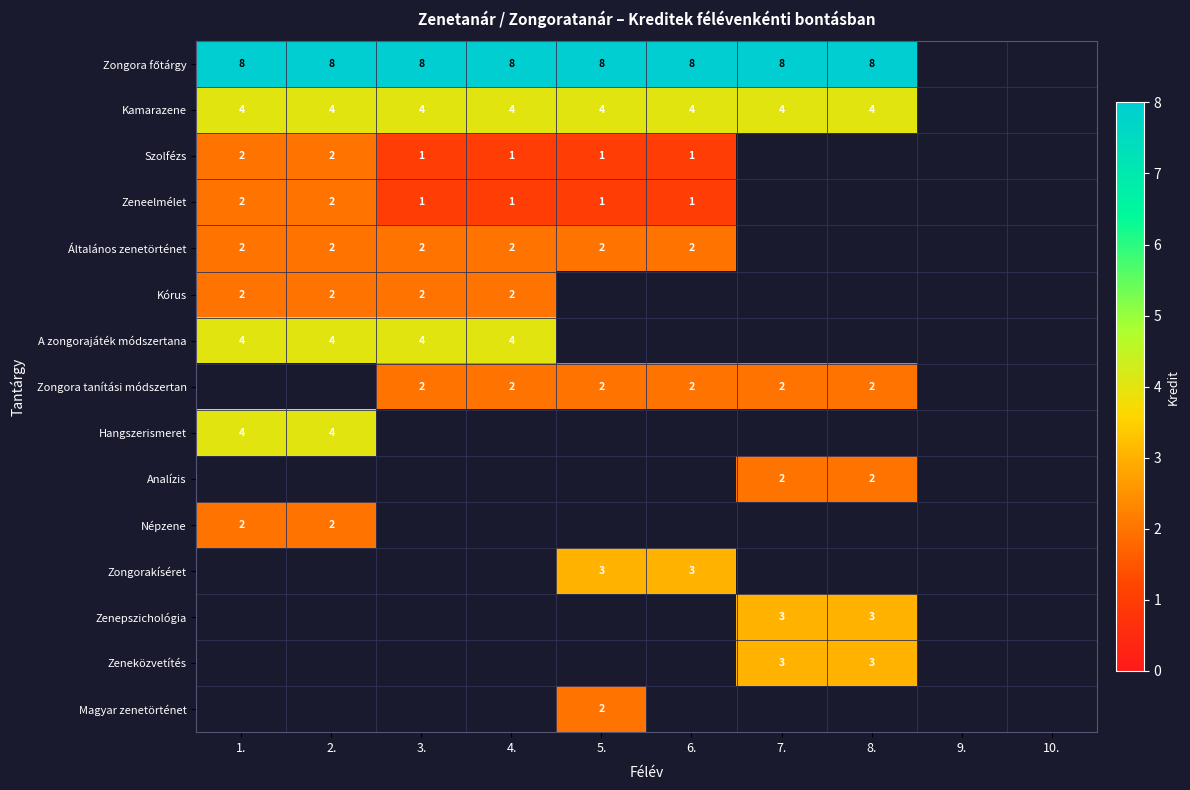

Between 4. and 5., which is larger?

4.